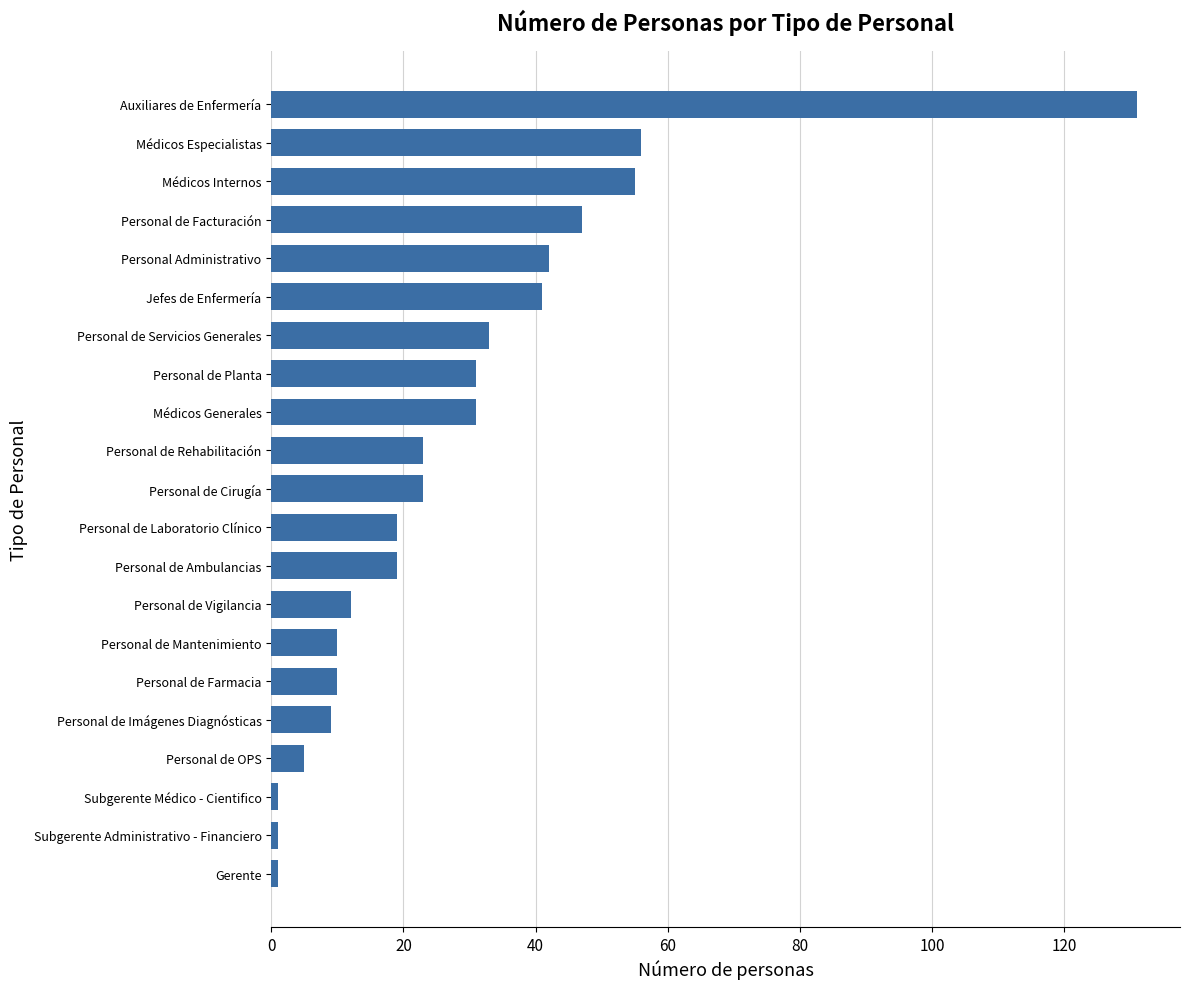

What is the difference between the second highest and minimum values?

55